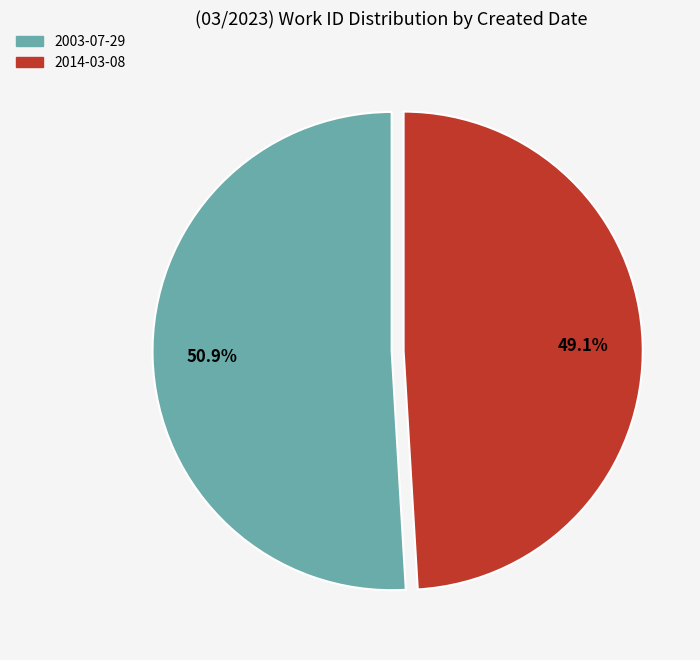

What portion of the pie excludes 2014-03-08?

50.9%